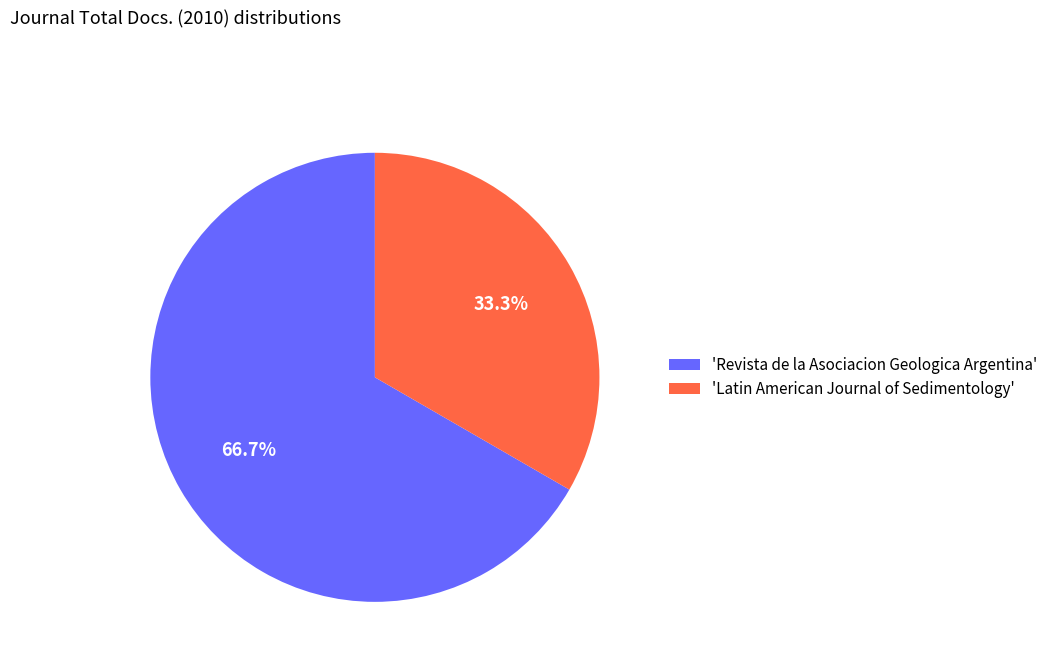

Approximately how many times larger is the value at 'Revista de la Asociacion Geologica Argentina' compared to 'Latin American Journal of Sedimentology'?

2.0